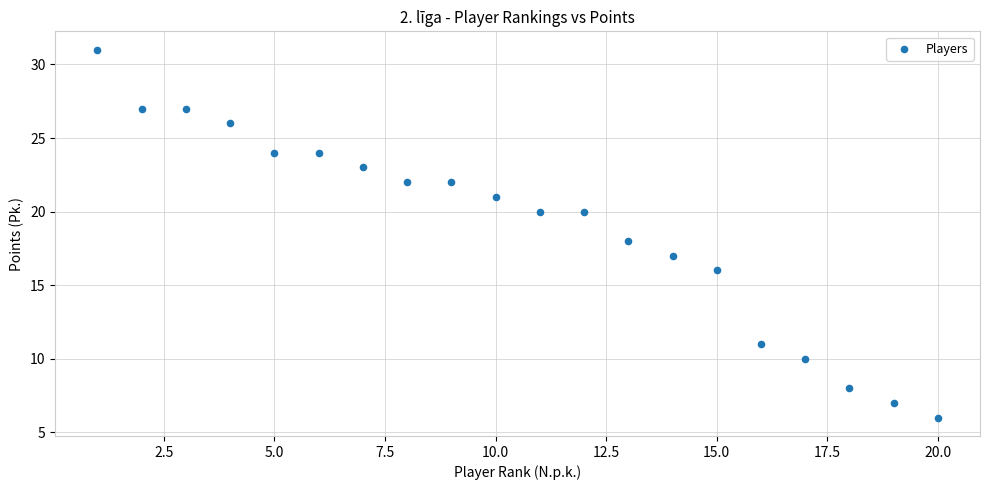

What is the range of Y values (max minus min)?

25